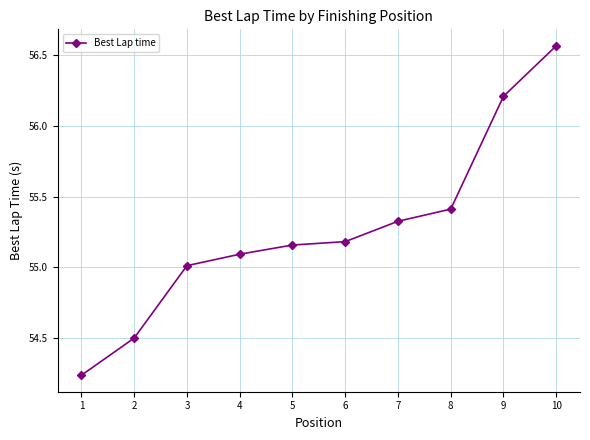

Where is the data nearest to the value 55?

3